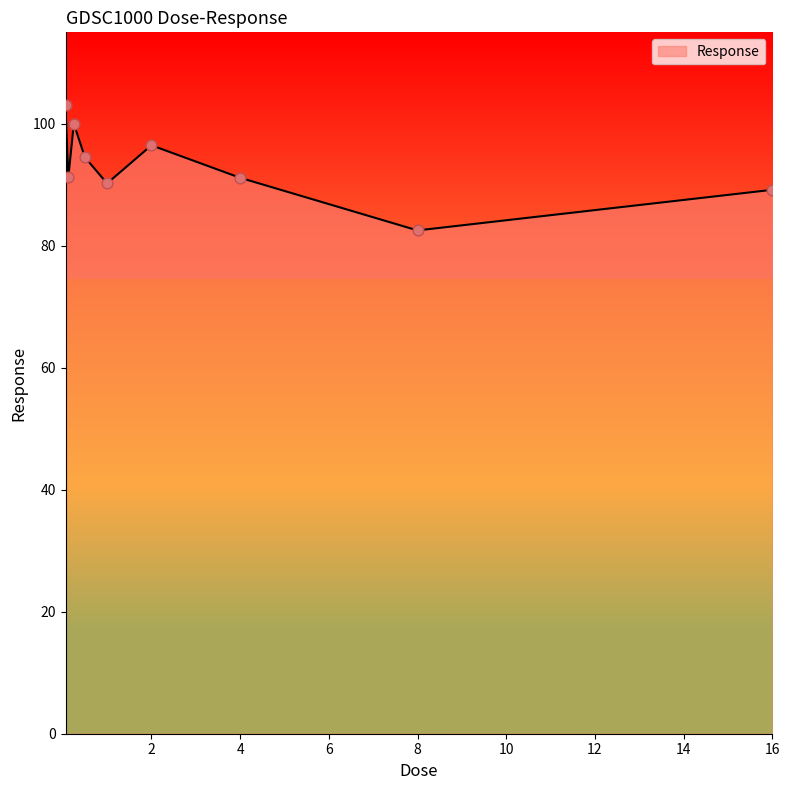

What is the minimum value shown in the chart?

82.5